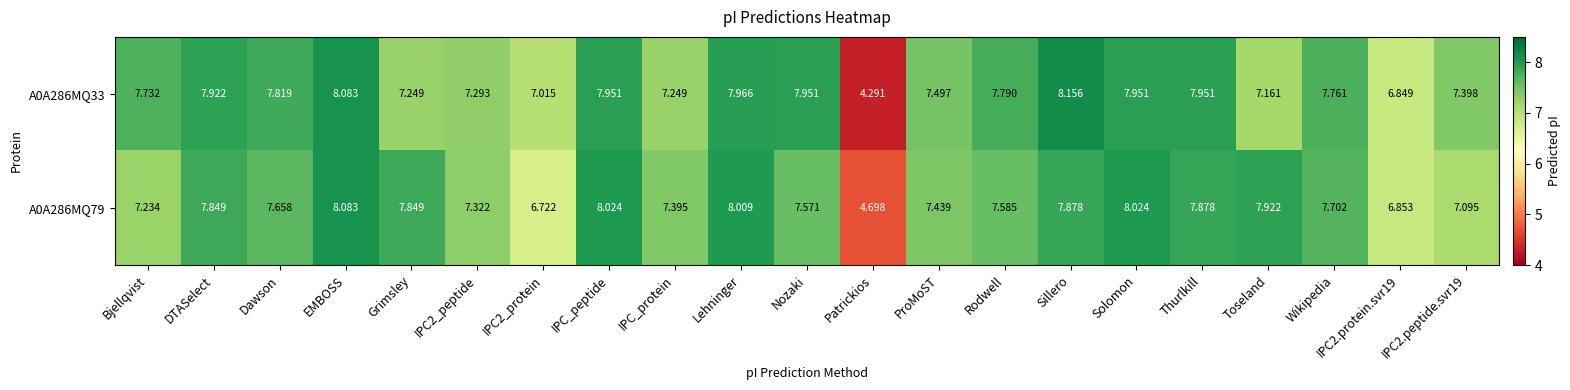

At which label does A0A286MQ33 first exceed 7?

Bjellqvist